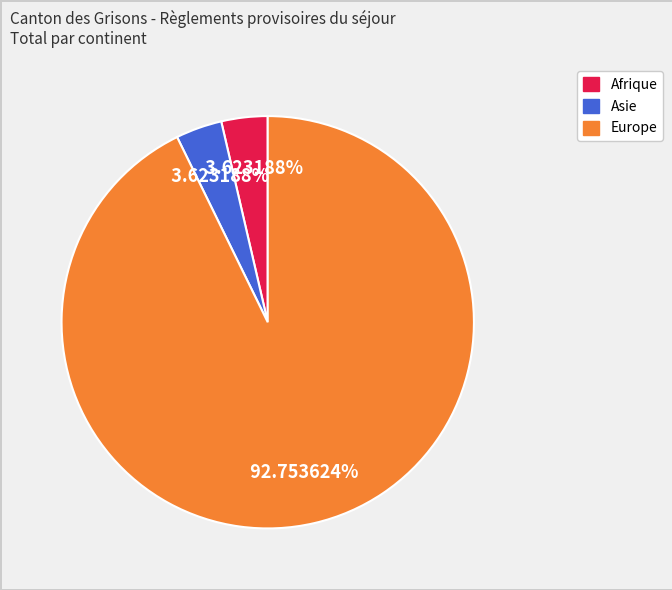

Does any single category account for the majority?

Yes